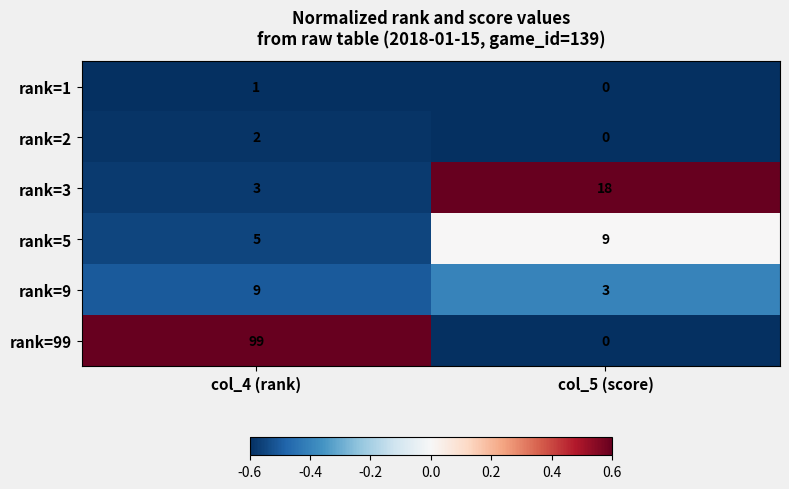

True or false: rank=2 has a value of 3 at col_4 (rank).

False